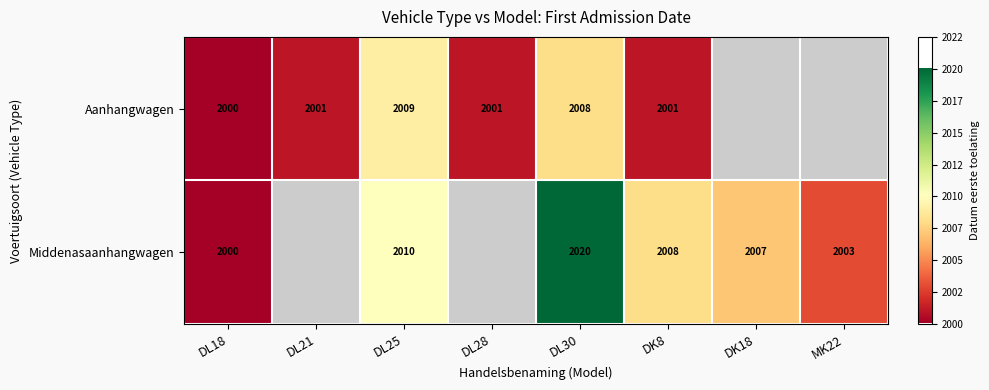

Is it true that Aanhangwagen equals 3301 at DL25?

False